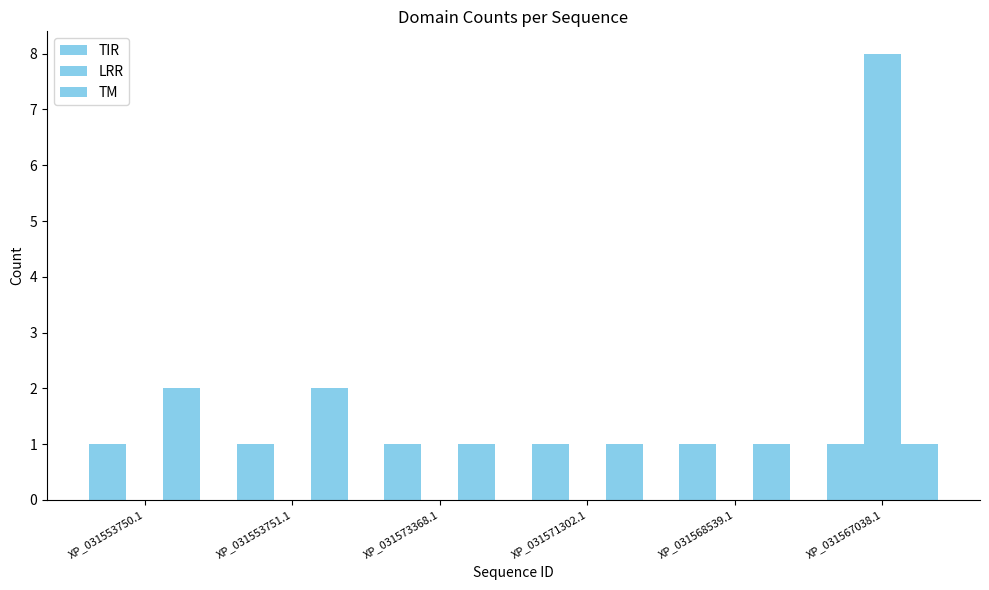

Are the bars horizontal?

No